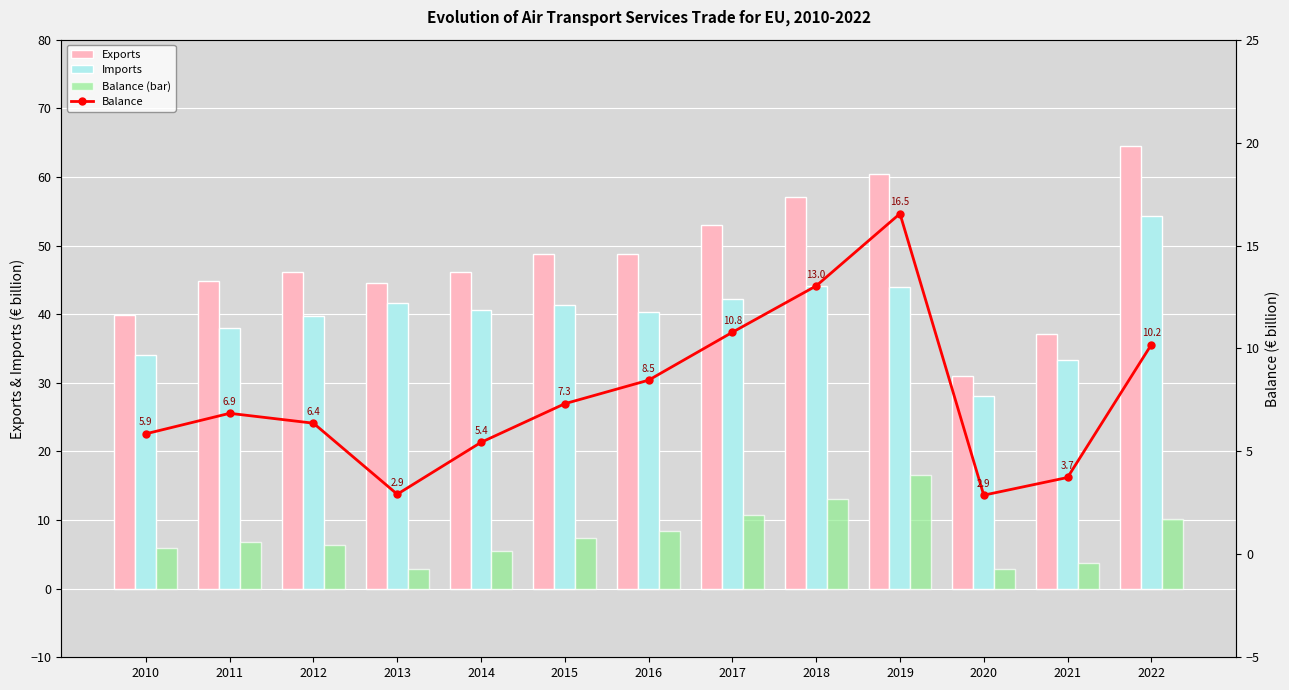

Does the chart contain any negative values?

No